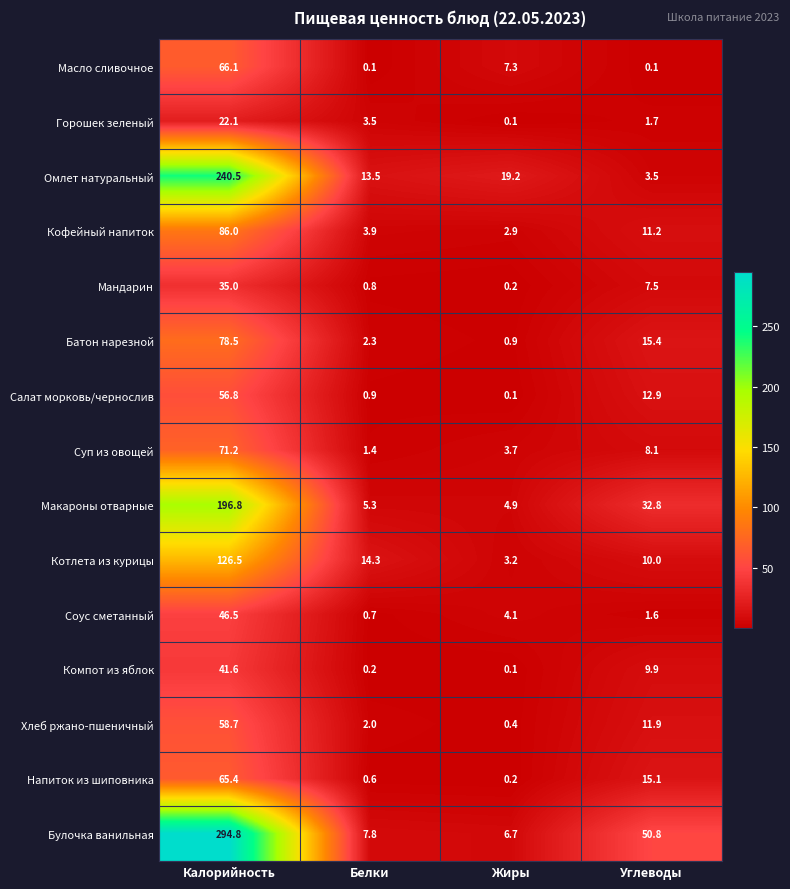

Rank the series by their maximum value, from lowest to highest.

Горошек зеленый, Мандарин, Компот из яблок, Соус сметанный, Салат морковь/чернослив, Хлеб ржано-пшеничный, Напиток из шиповника, Масло сливочное, Суп из овощей, Батон нарезной, Кофейный напиток, Котлета из курицы, Макароны отварные, Омлет натуральный, Булочка ванильная